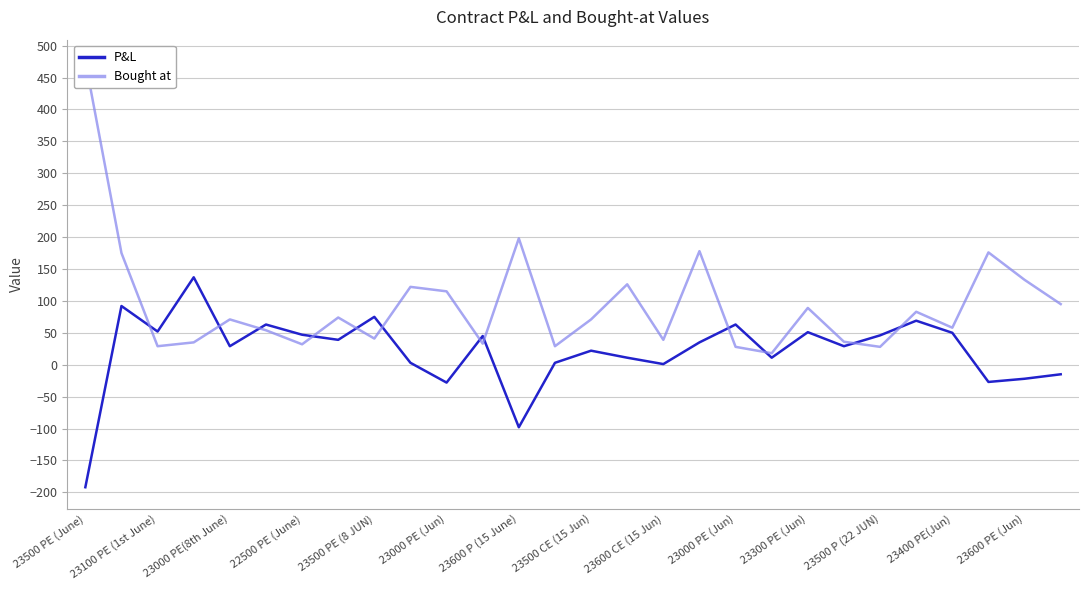

The value of P&L at 23000 PE (Jun) is 3. True or false?

True